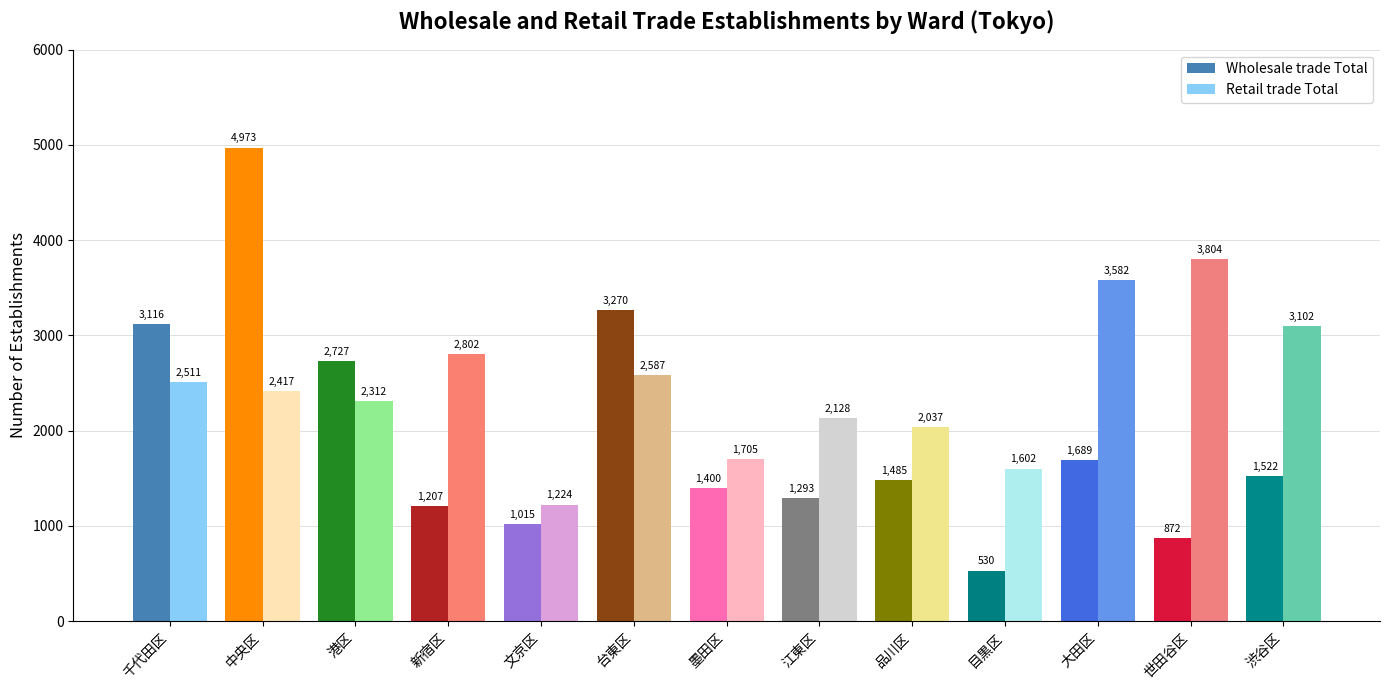

Reading left to right, what are all the values shown in this chart?

Wholesale trade Total: 千代田区=3116	中央区=4973	港区=2727	新宿区=1207	文京区=1015	台東区=3270	墨田区=1400	江東区=1293	品川区=1485	目黒区=530	大田区=1689	世田谷区=872	渋谷区=1522
Retail trade Total: 千代田区=2511	中央区=2417	港区=2312	新宿区=2802	文京区=1224	台東区=2587	墨田区=1705	江東区=2128	品川区=2037	目黒区=1602	大田区=3582	世田谷区=3804	渋谷区=3102